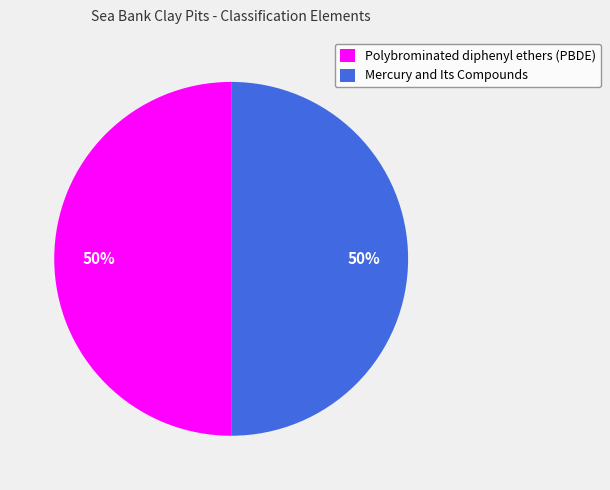

What is the ratio of the value at Polybrominated diphenyl ethers (PBDE) to the value at Mercury and Its Compounds?

1.0